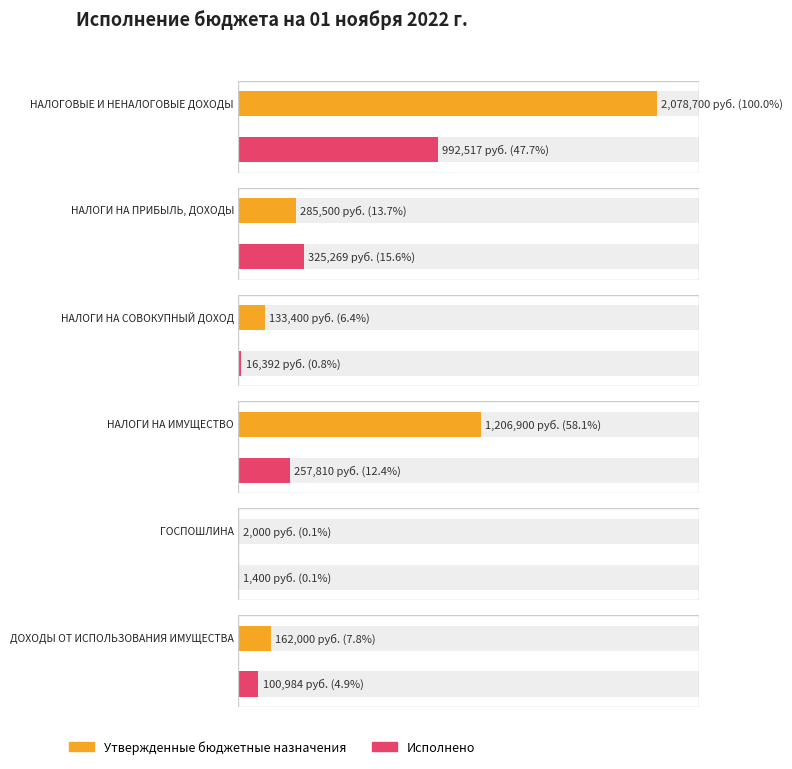

True or false: Исполнено has a value of 455471.6 at НАЛОГИ НА ПРИБЫЛЬ, ДОХОДЫ.

False